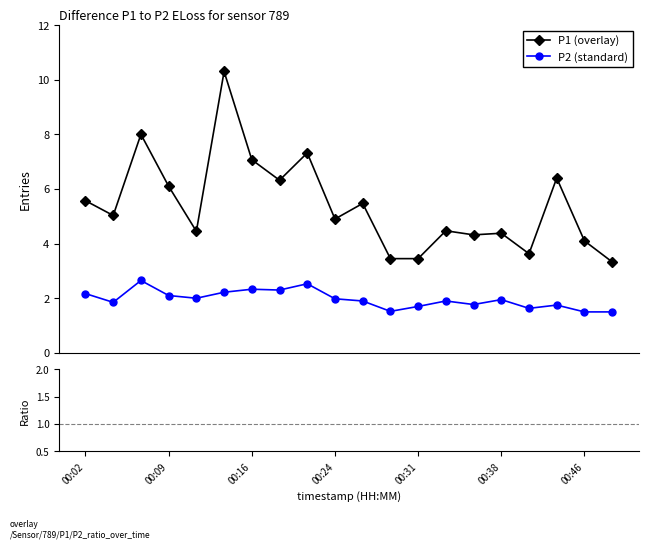

Between 19 and 14, which is larger?

14